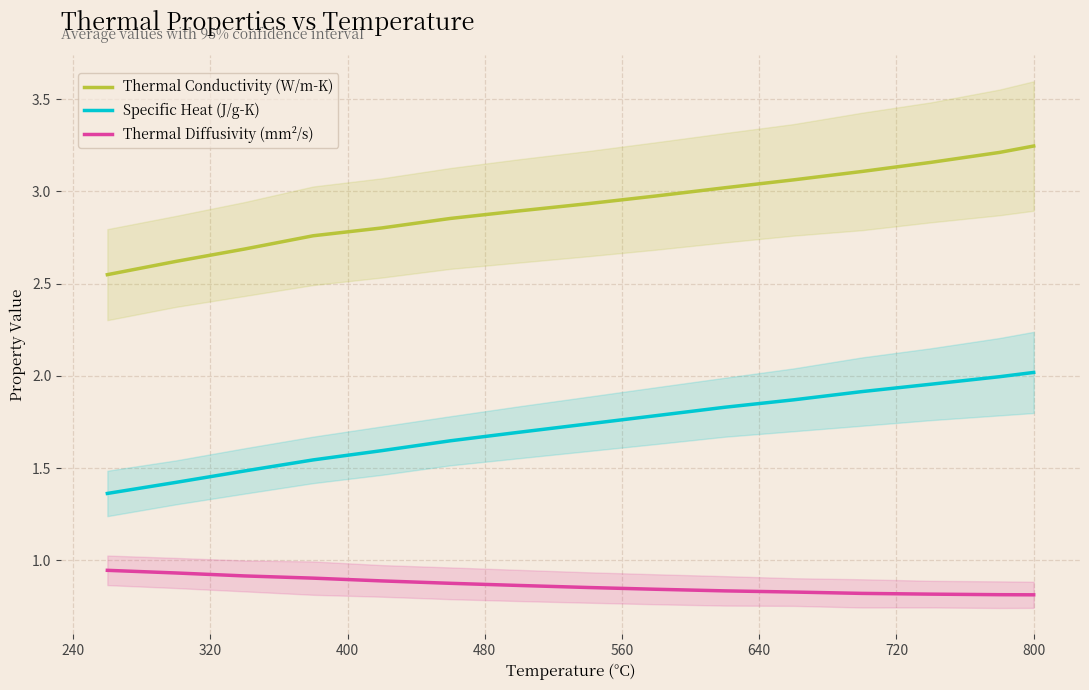

What is the average value of the Specific Heat (J/g-K) series?

1.7